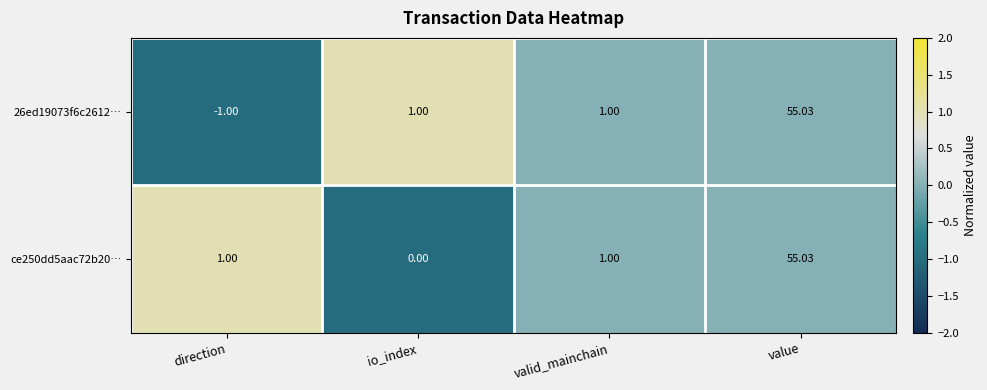

Which category has the lowest value across all series?

direction